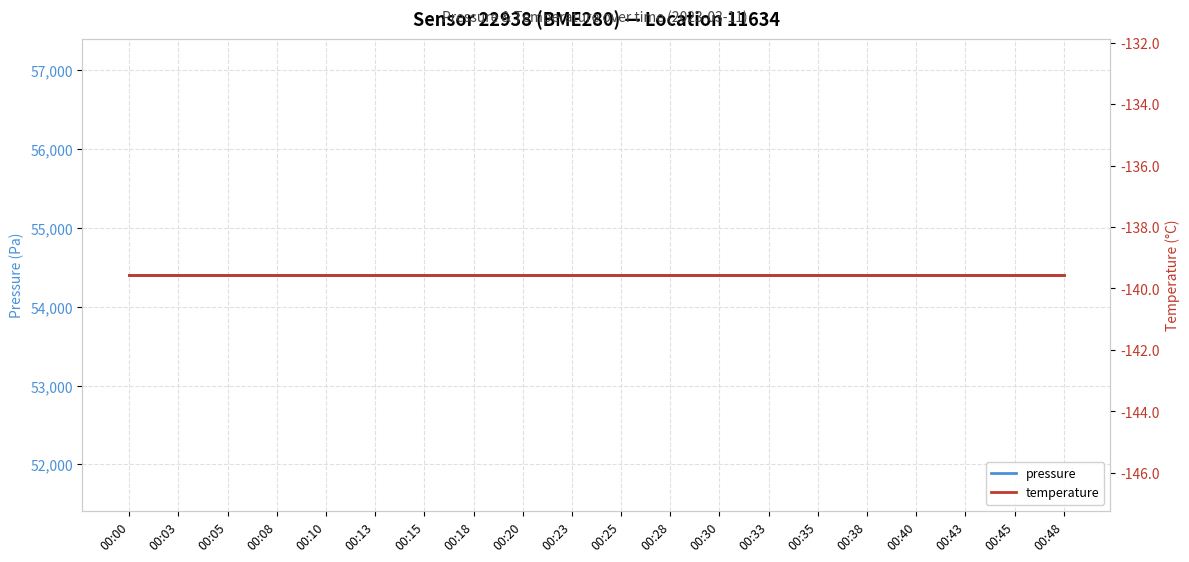

Is it true that temperature equals -204.3 at 00:10?

False